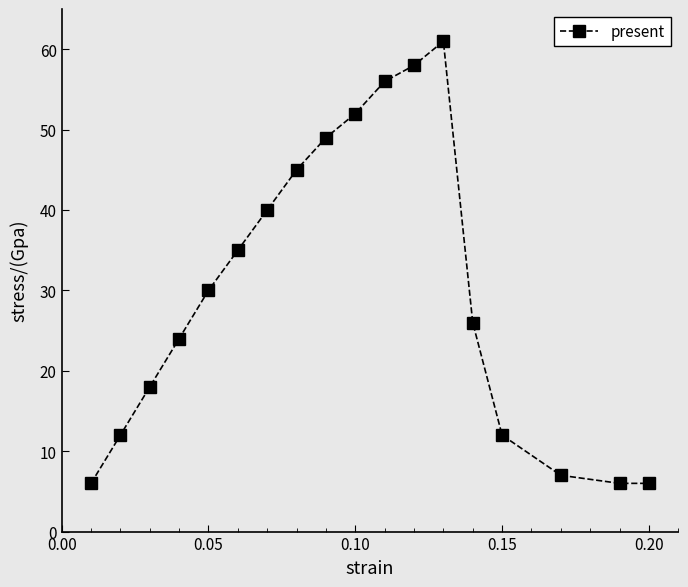

Reading left to right, extract all data points from this chart.

6	12	18	24	30	35	40	45	49	52	56	58	61	26	12	7	6	6